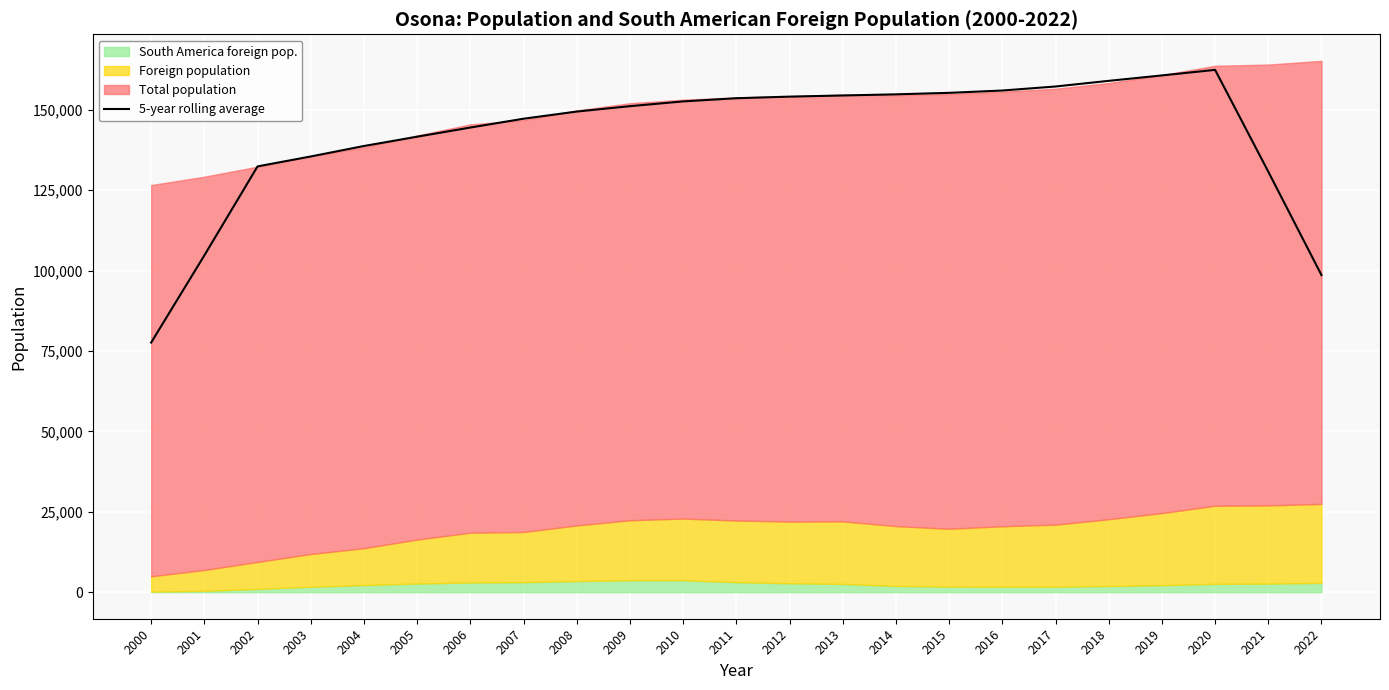

How many lines are shown in the chart?

1